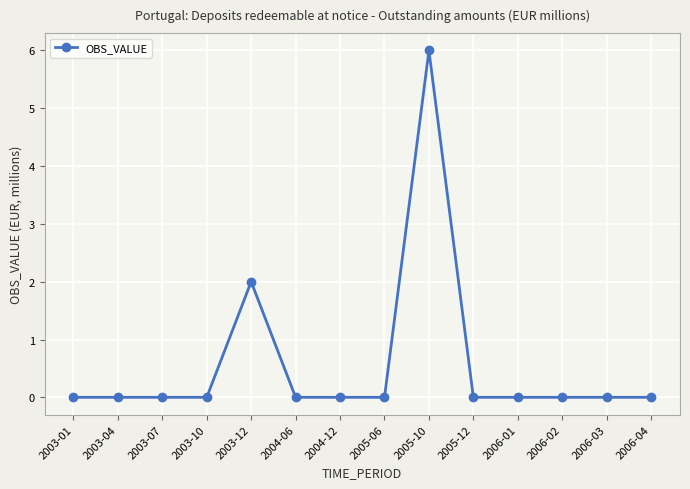

What is the greatest value displayed?

6